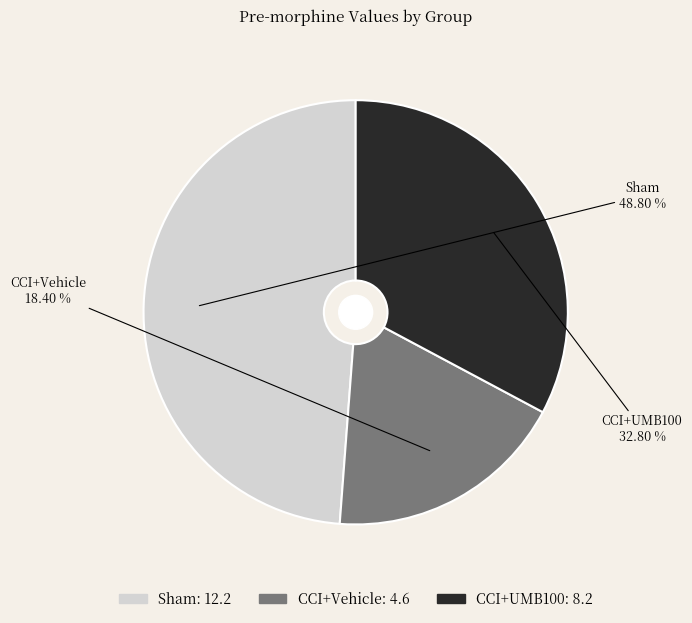

What percentage do CCI+UMB100 and CCI+Vehicle together represent?

51.2%